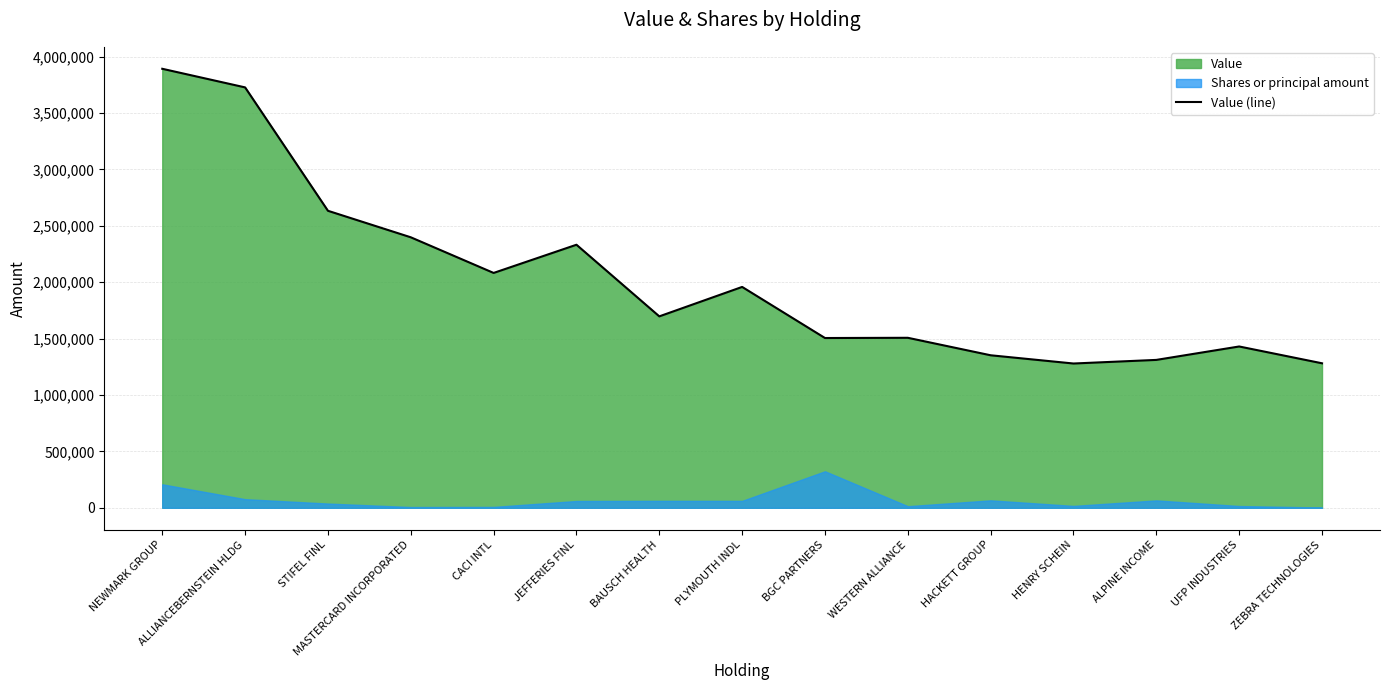

What is the maximum value shown in the chart?

3892000